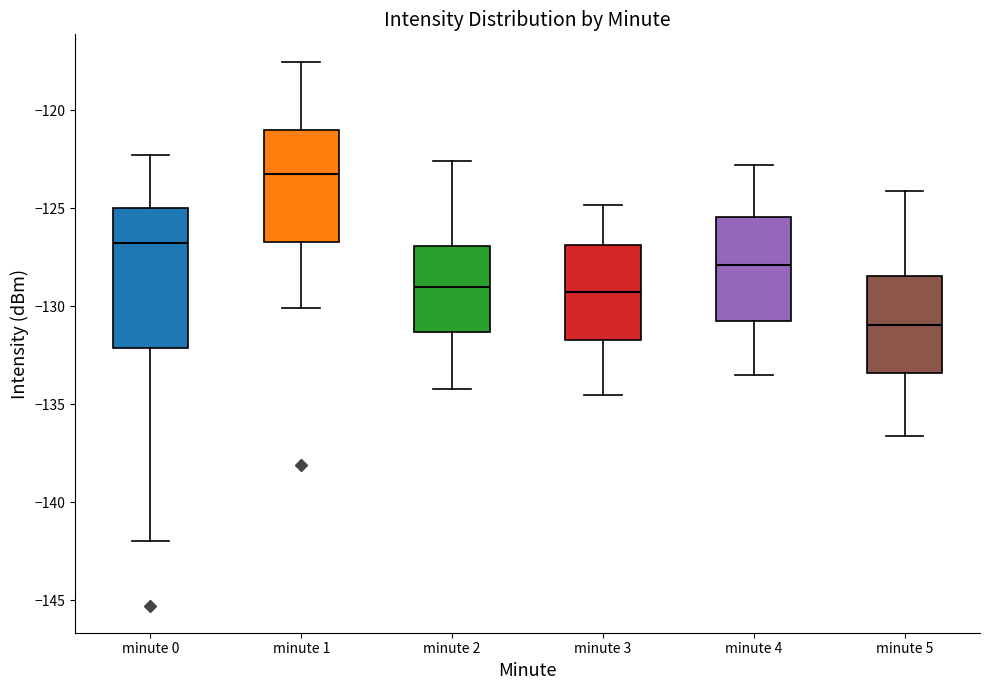

Reading left to right, transcribe this box plot: for each box, give where its median line is, the range the box spans, and where its two whiskers end, as read against the y-axis. The values are not printed on the chart, so give them approximately, as read against the axis.

minute 0: median -126.5, box -132.0 to -125.0, whiskers -142.0 to -122.5
minute 1: median -123.0, box -126.5 to -121.0, whiskers -130.0 to -117.5
minute 2: median -129.0, box -131.5 to -127.0, whiskers -134.0 to -122.5
minute 3: median -129.0, box -131.5 to -127.0, whiskers -134.5 to -125.0
minute 4: median -128.0, box -130.5 to -125.5, whiskers -133.5 to -123.0
minute 5: median -131.0, box -133.5 to -128.5, whiskers -136.5 to -124.0